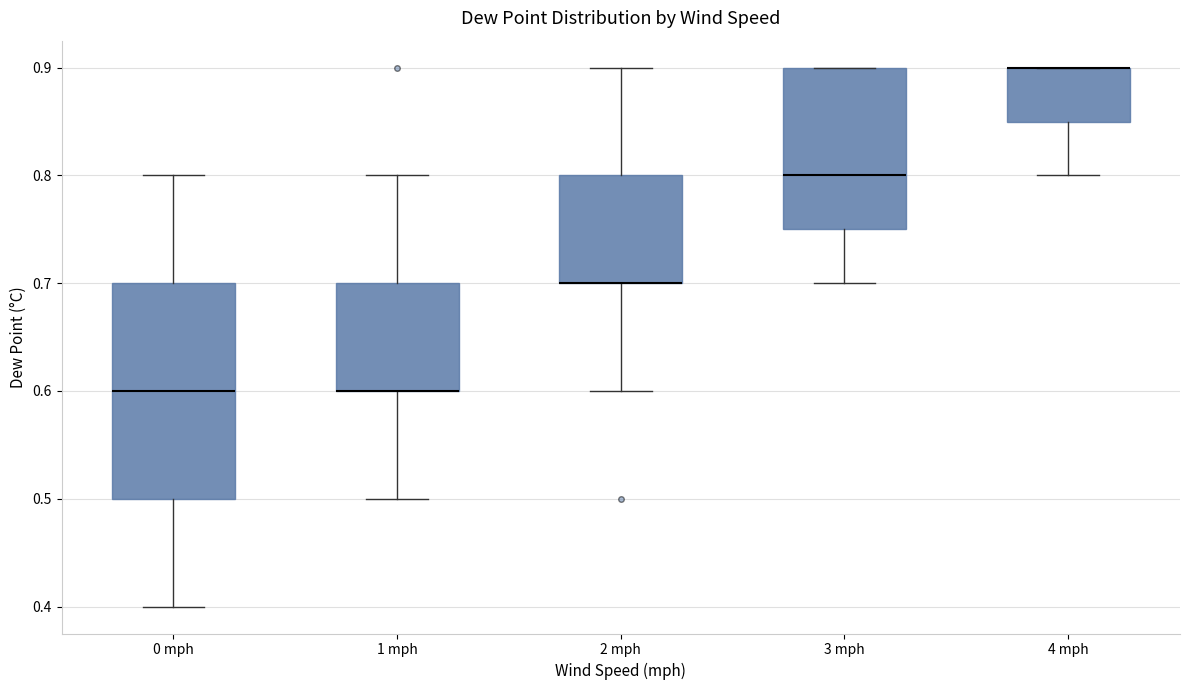

Reading left to right, transcribe this box plot: for each box, give where its median line is, the range the box spans, and where its two whiskers end, as read against the y-axis. The values are not printed on the chart, so give them approximately, as read against the axis.

0 mph: median 0.60, box 0.50 to 0.70, whiskers 0.40 to 0.80
1 mph: median 0.60 (drawn on the box's lower edge), box 0.60 to 0.70, whiskers 0.50 to 0.80
2 mph: median 0.70 (drawn on the box's lower edge), box 0.70 to 0.80, whiskers 0.60 to 0.90
3 mph: median 0.80, box 0.75 to 0.90, whiskers 0.70 to 0.90
4 mph: median 0.90 (drawn on the box's upper edge), box 0.85 to 0.90, whiskers 0.80 to 0.90